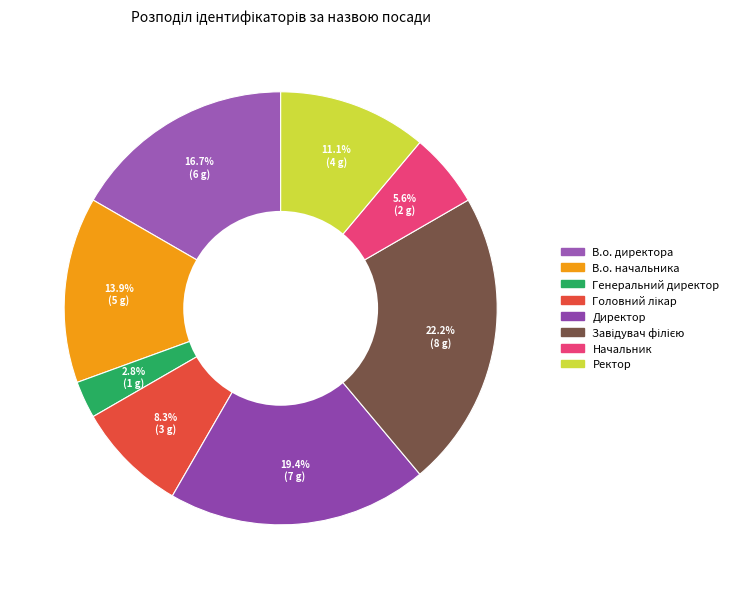

The Директор slice represents 19% of the pie. True or false?

True